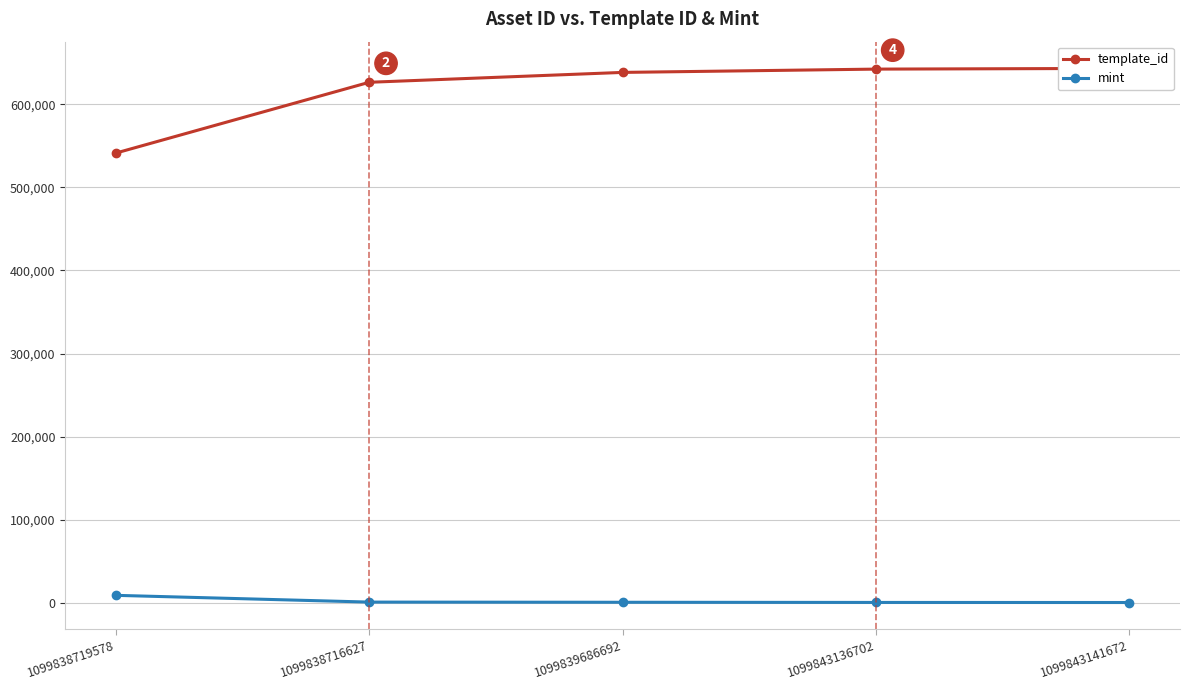

Rank the series by their maximum value, from highest to lowest.

template_id, mint